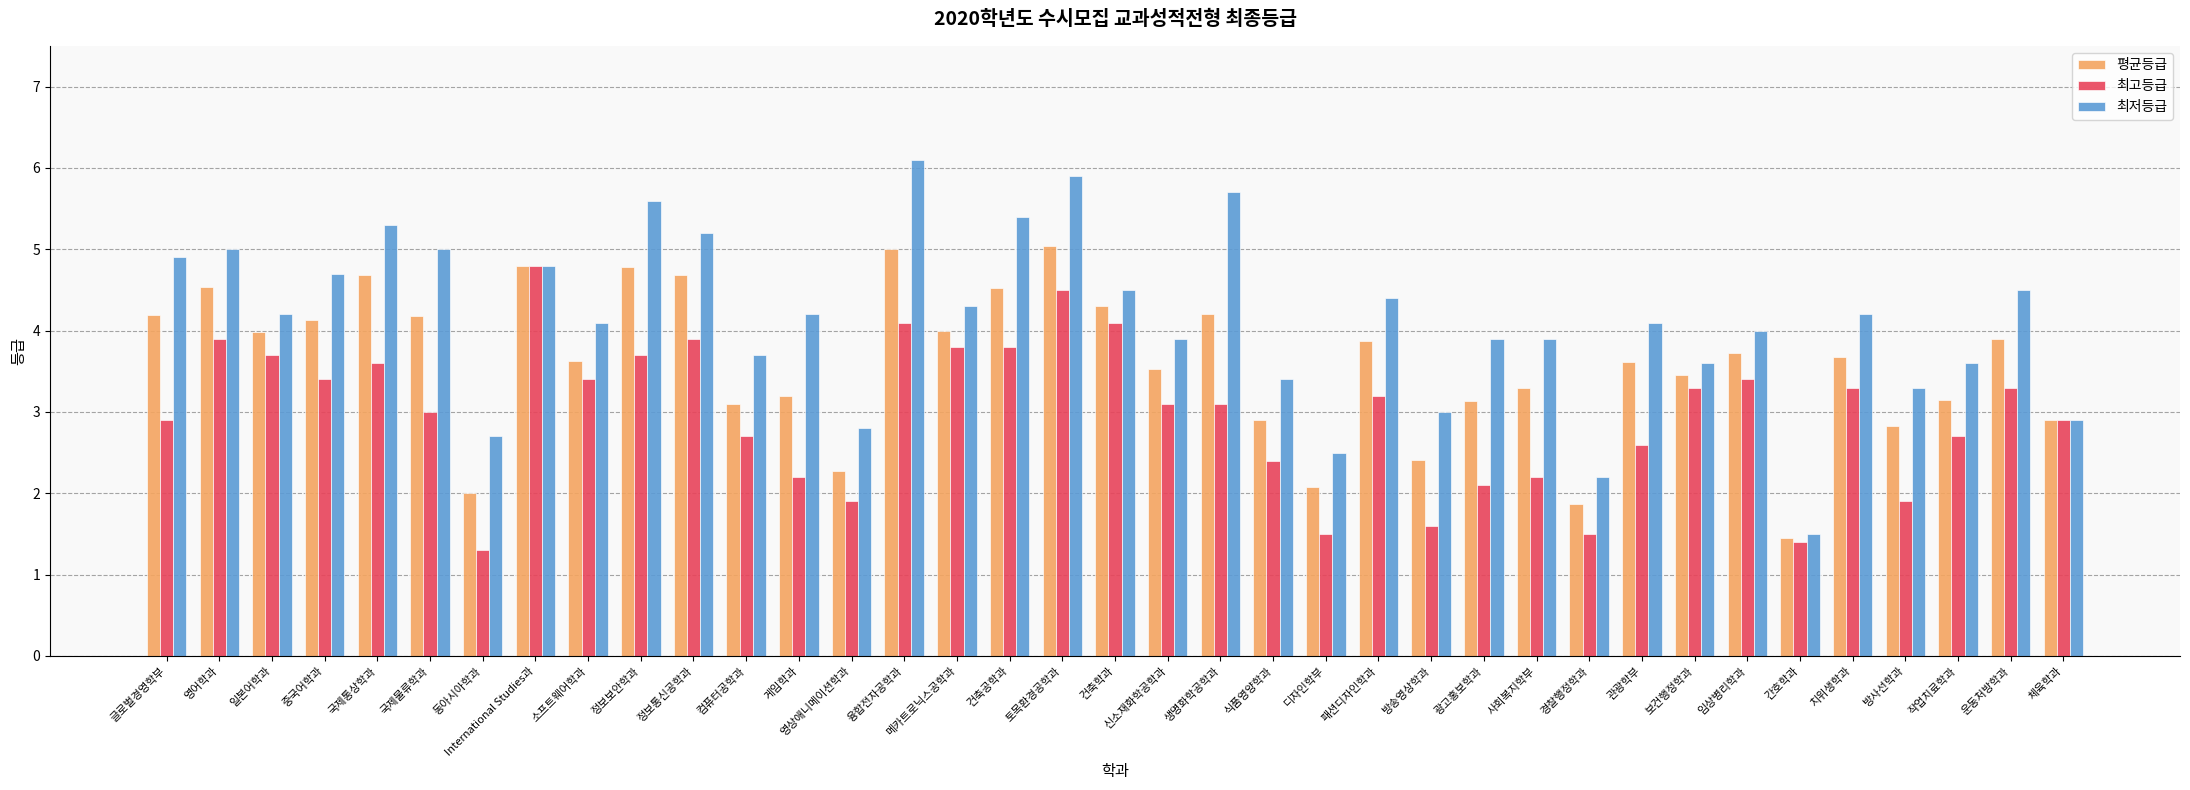

What is the average value of the 최저등급 series?

4.1